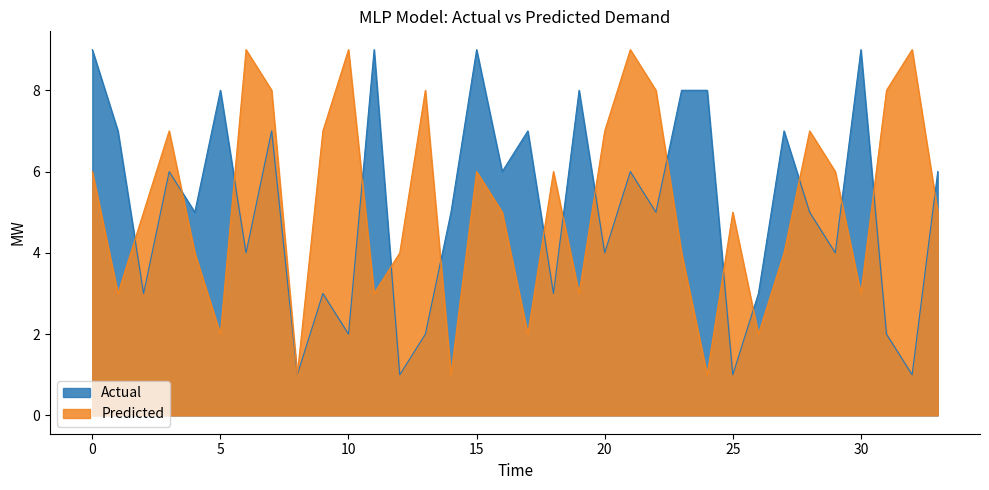

Which series has the largest range (max minus min)?

Actual